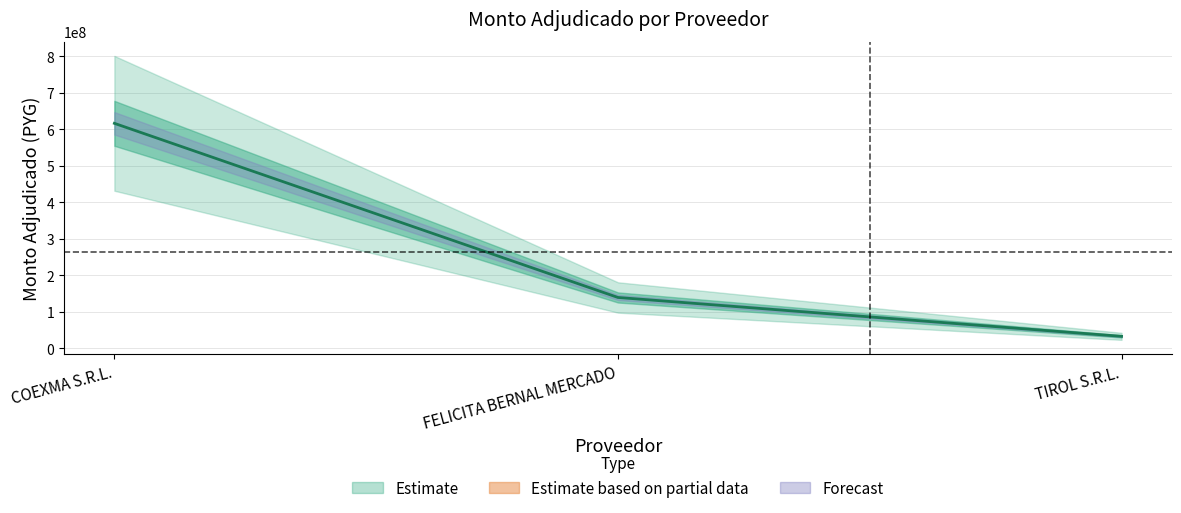

What is the value of the 2nd point from the left?

138600000